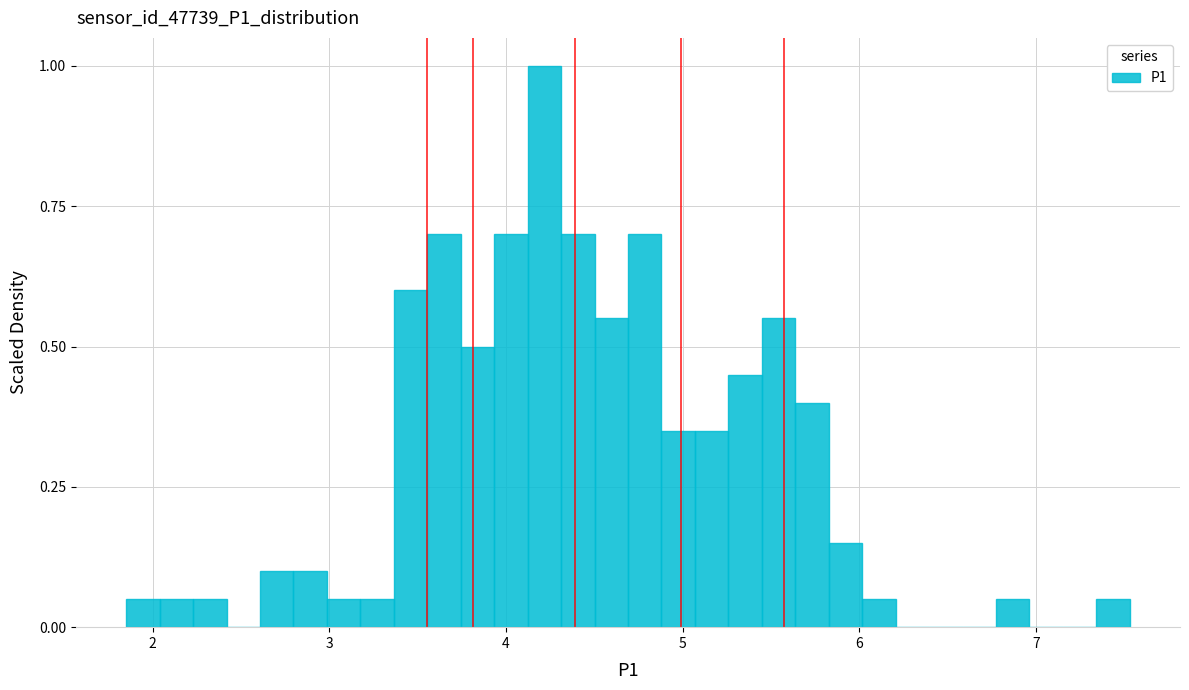

Around what value on the x-axis is the tallest bar? Give the approximate position of its centre, as read against the axis.

4.2